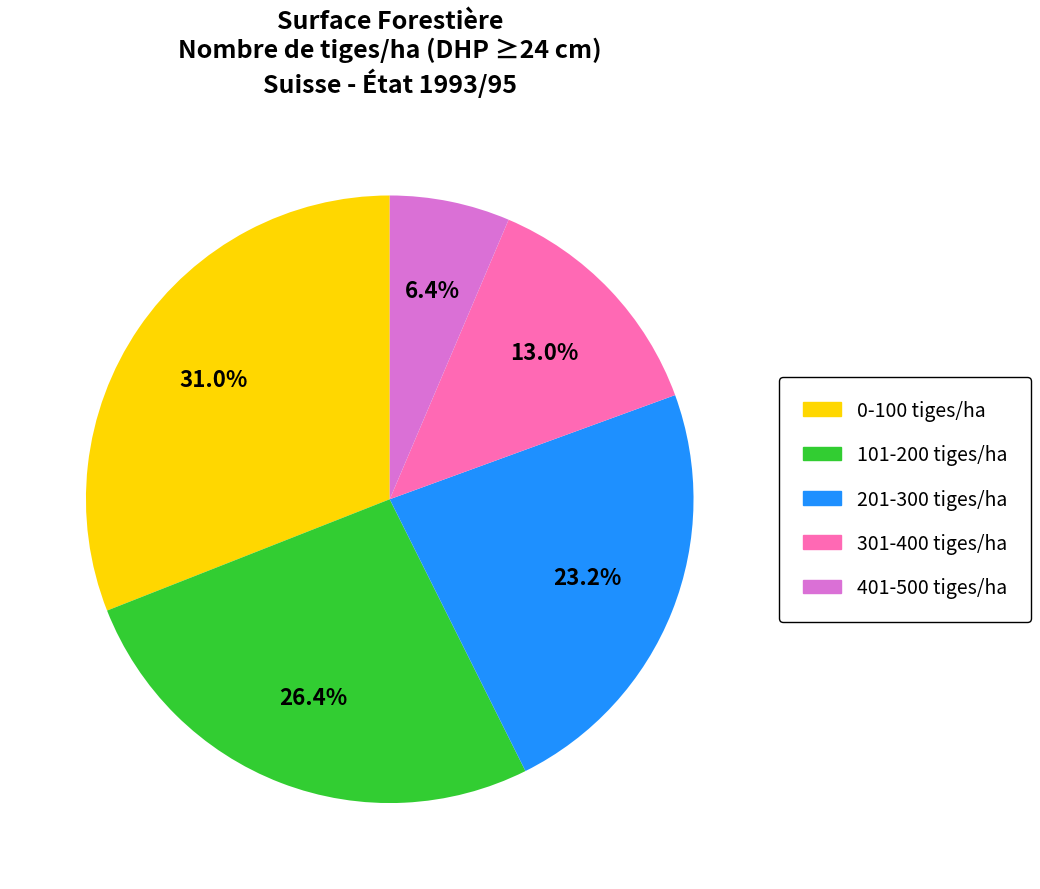

Approximately how many times larger is the value at 101-200 tiges/ha compared to 0-100 tiges/ha?

0.9